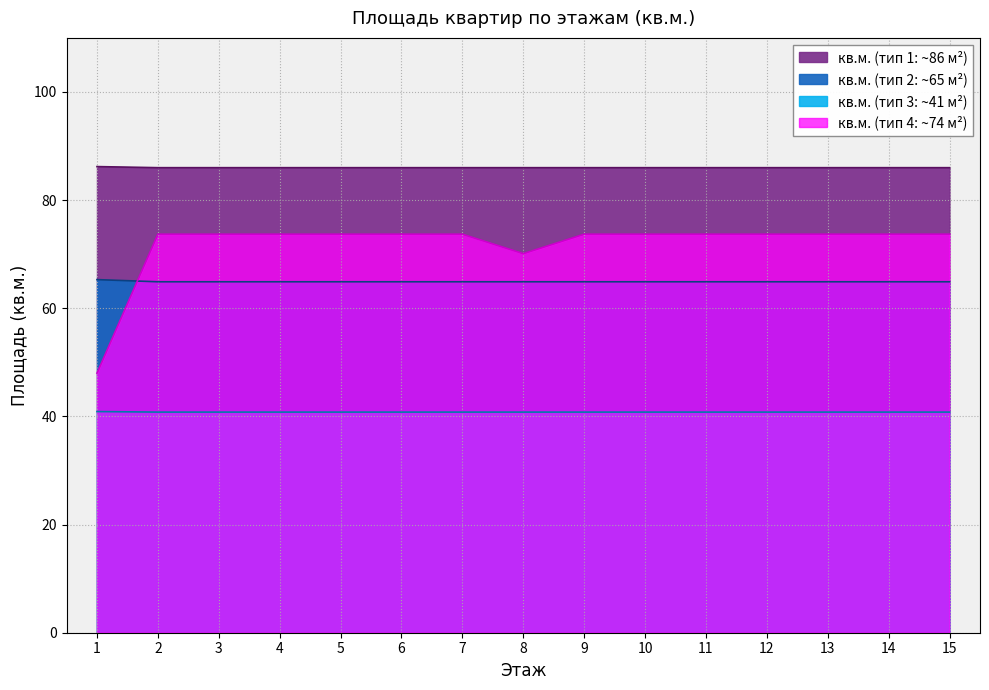

What is the value of the 15th point from the left?

86.0